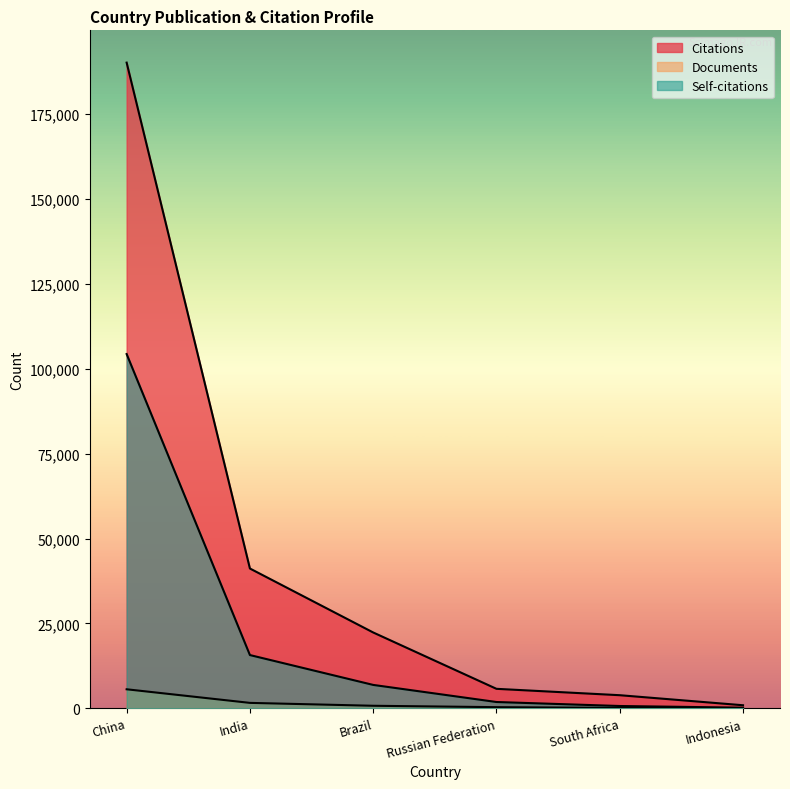

True or false: Documents and Citations intersect in this chart.

False